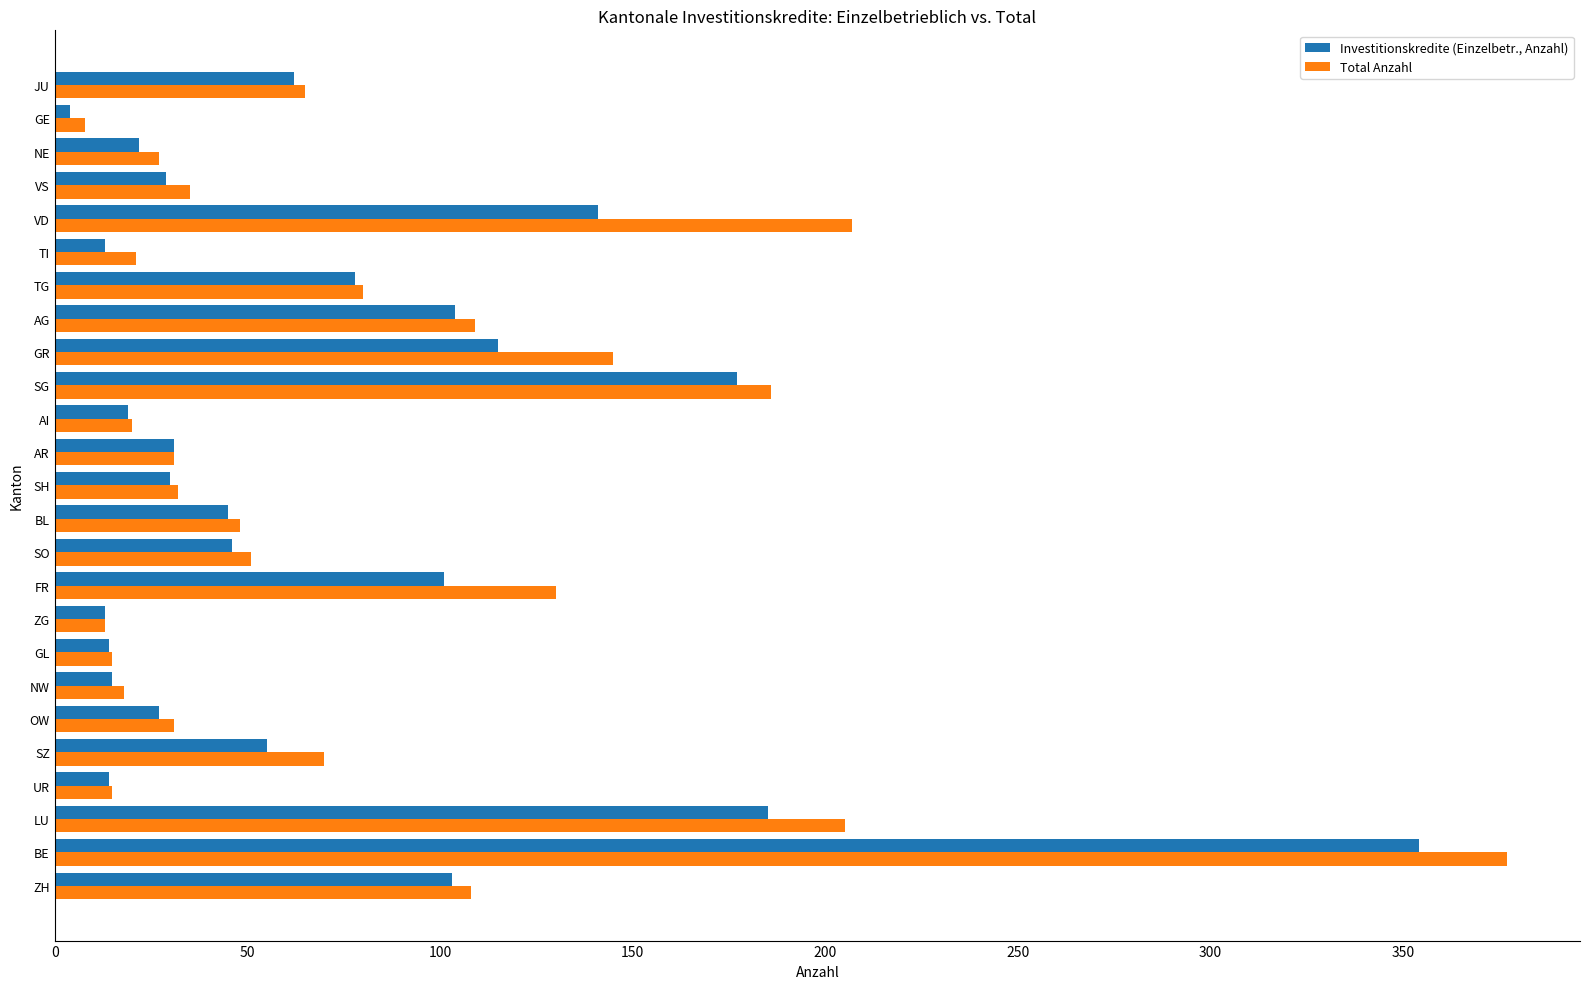

What is the approximate value of Total Anzahl at UR?

15